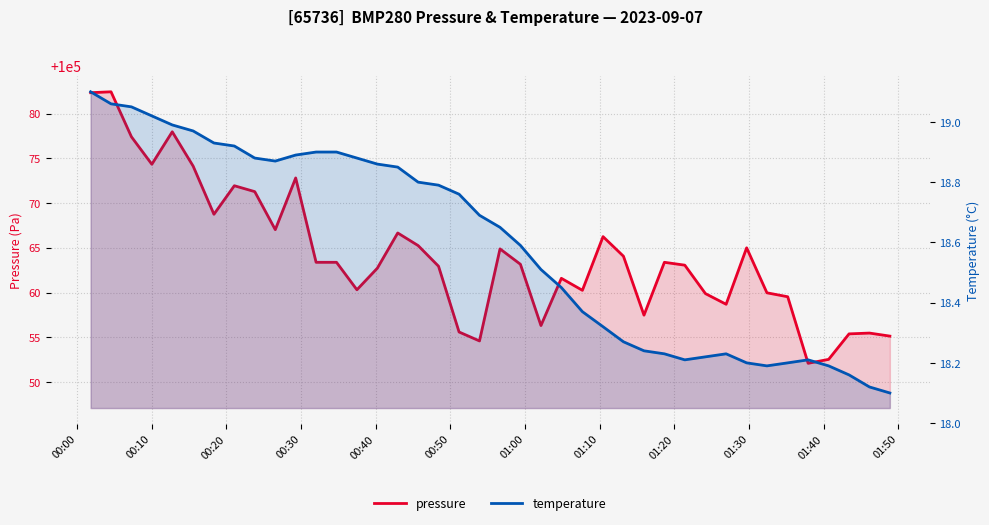

What is the lowest value of the temperature series?

18.1